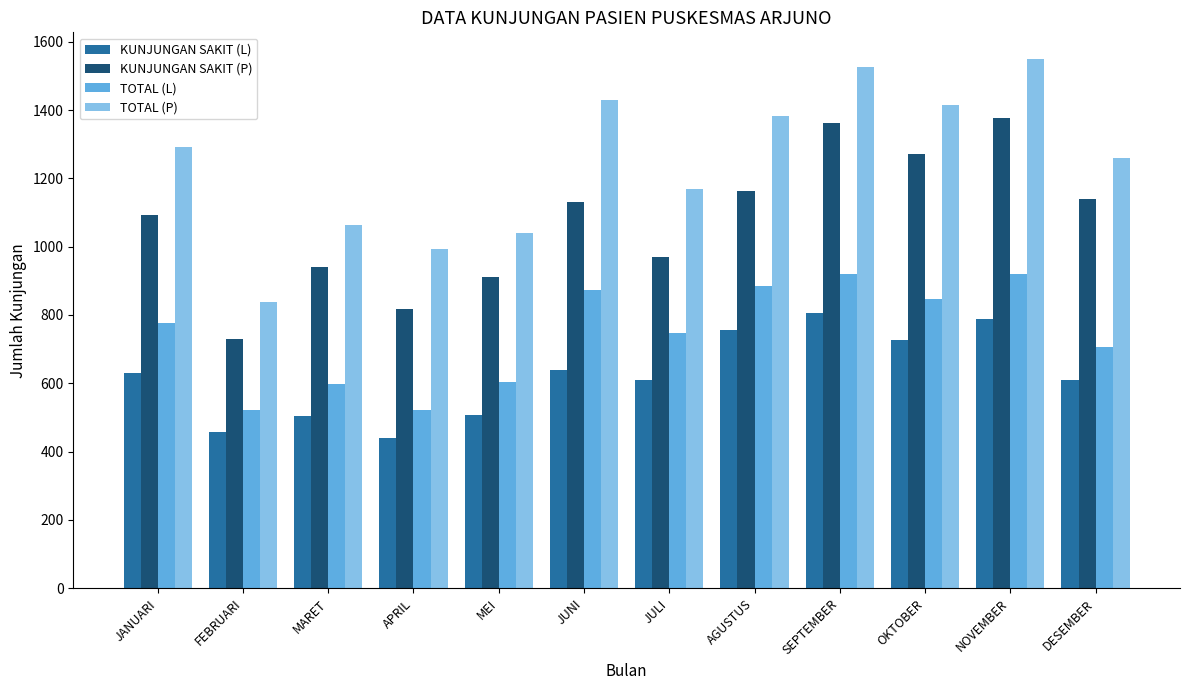

Which series has the largest total across all categories?

TOTAL (P)